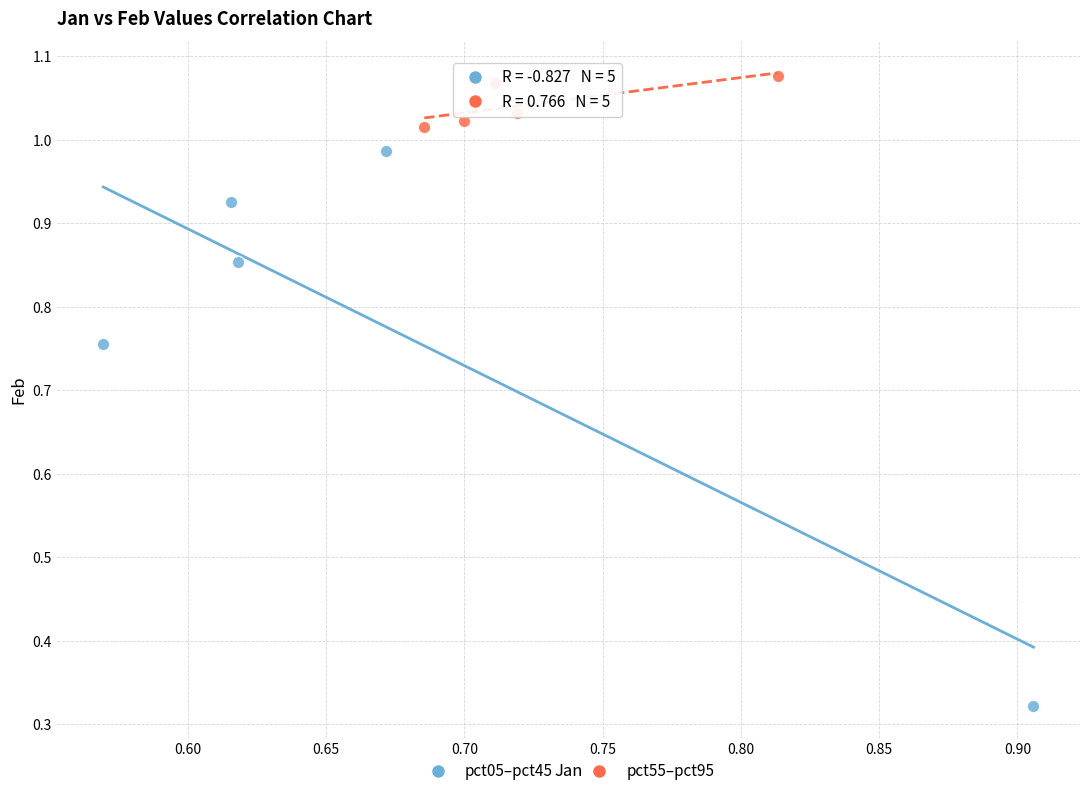

Which series reaches the minimum Y coordinate?

pct05–pct45